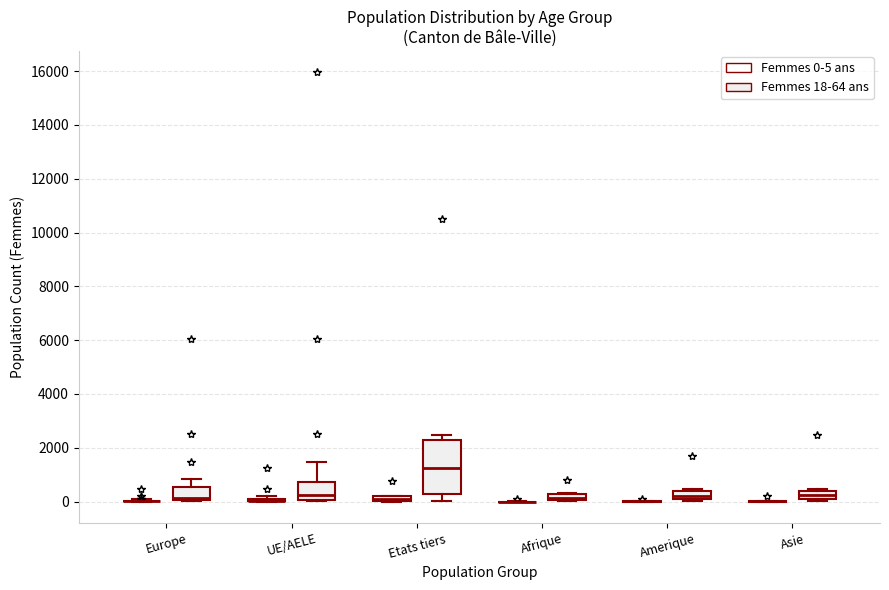

Which box is the tallest, from its lower edge to its upper edge?

Etats tiers (Femmes 18-64 ans)